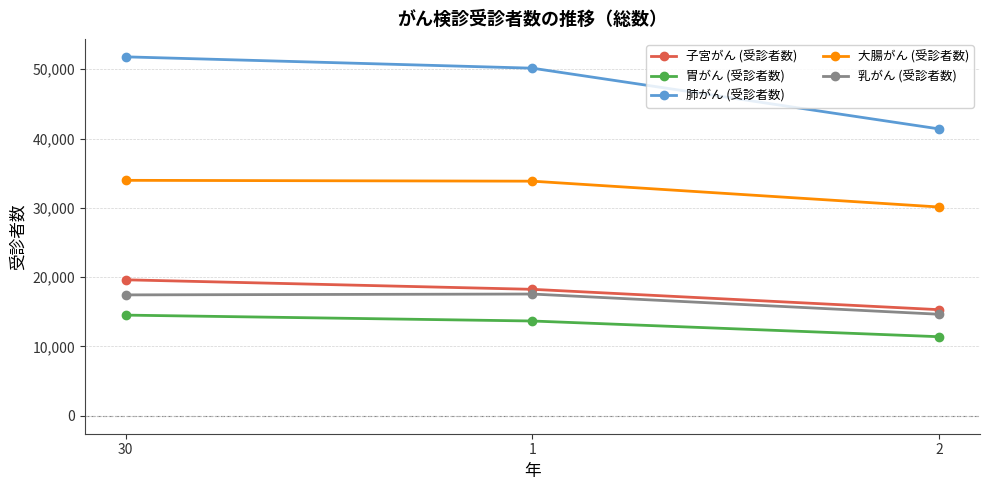

Does the chart have visible grid lines?

Yes